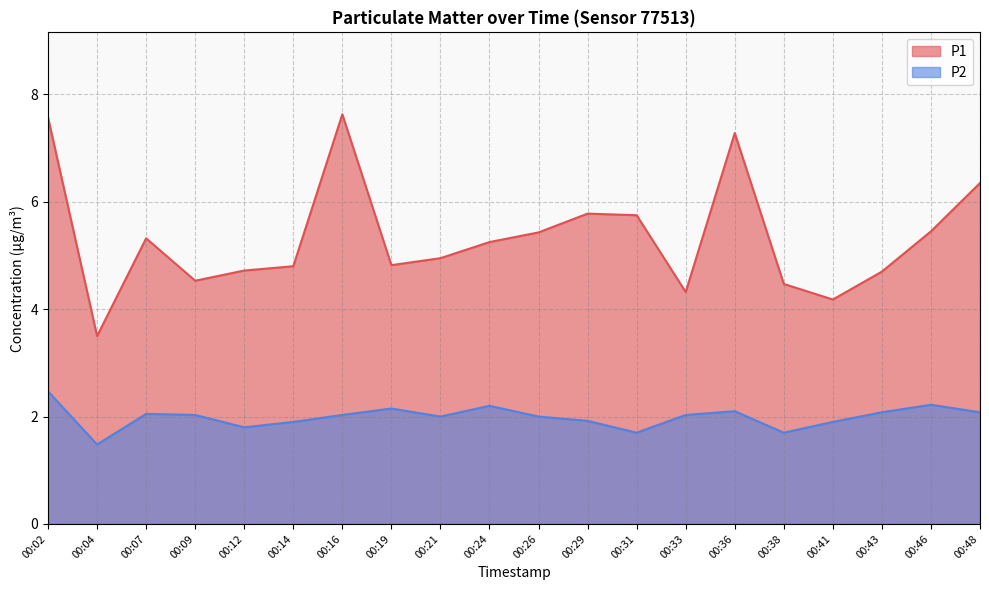

Rank the categories by P2 value from highest to lowest.

00:02, 00:46, 00:24, 00:19, 00:36, 00:43, 00:48, 00:07, 00:09, 00:16, 00:33, 00:21, 00:26, 00:29, 00:14, 00:41, 00:12, 00:31, 00:38, 00:04